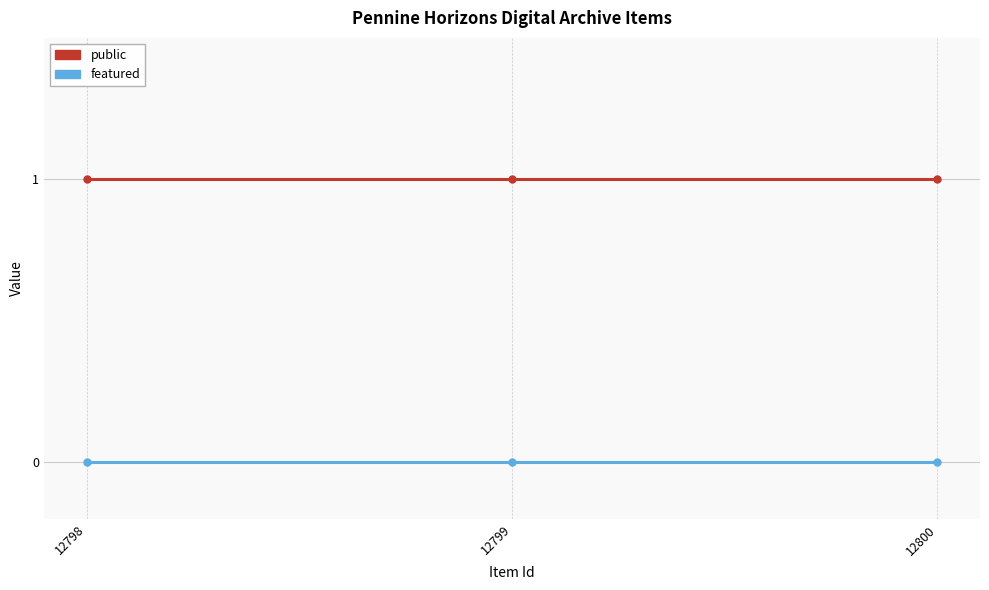

What is the approximate value of public at 12799?

1